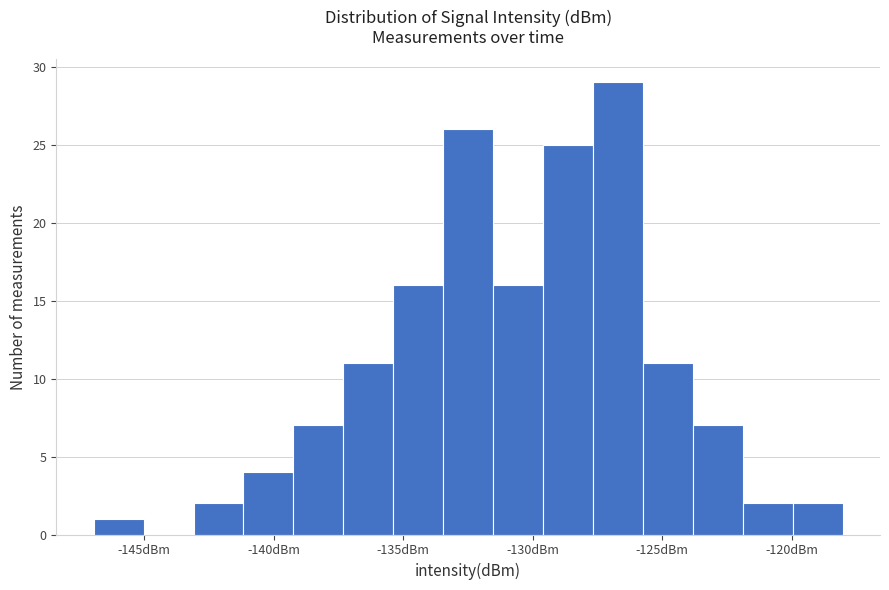

Read against the x-axis, roughly where is the centre of the tallest bar?

-126.5